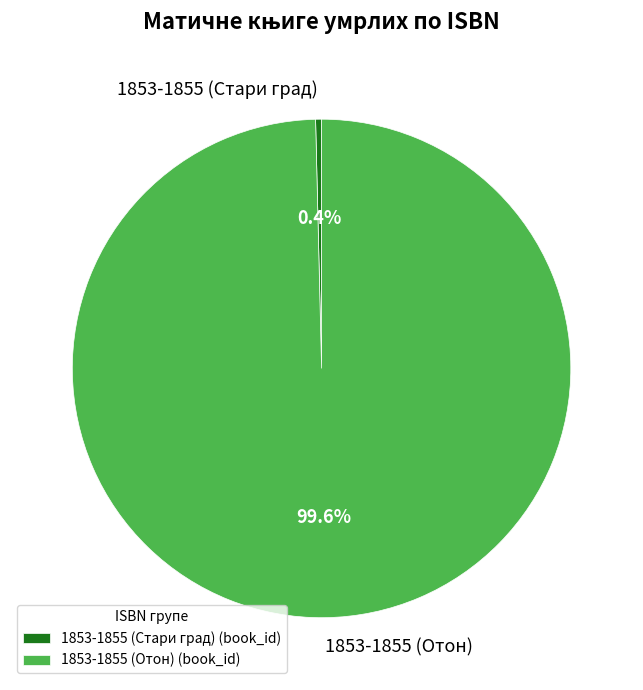

Which slice represents more than half of the pie?

1853-1855 (Отон)